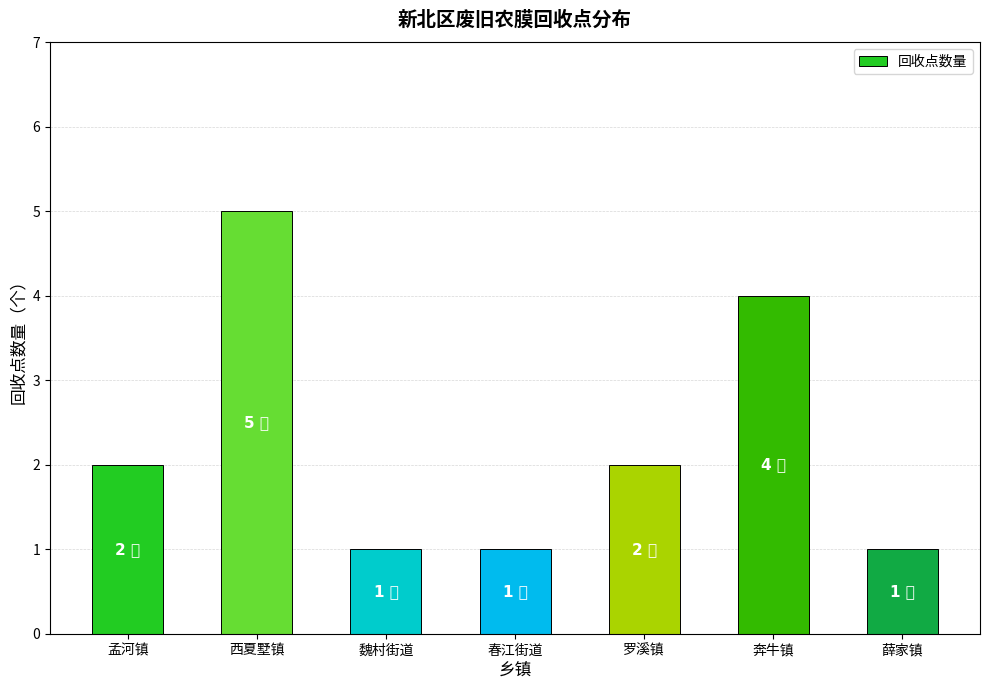

What is the greatest value displayed?

5